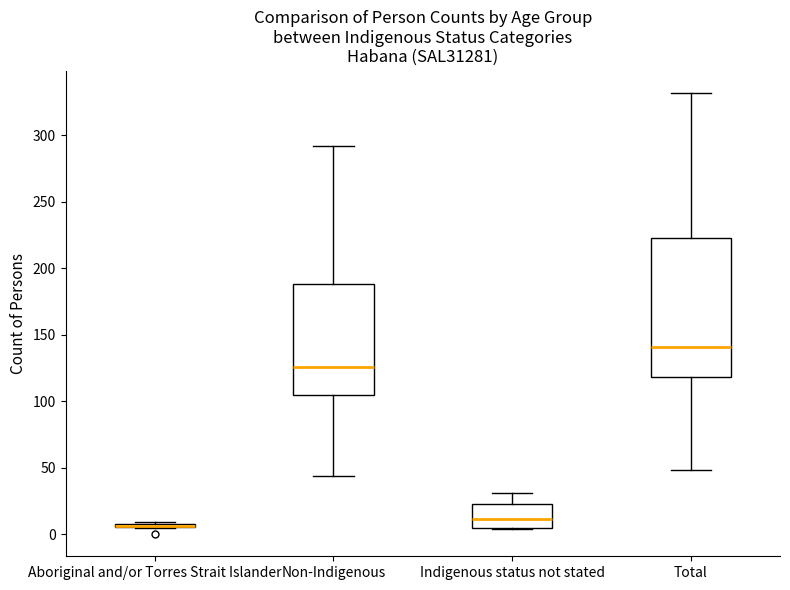

Comparing the boxes themselves (not the whiskers), which one is the tallest?

Total